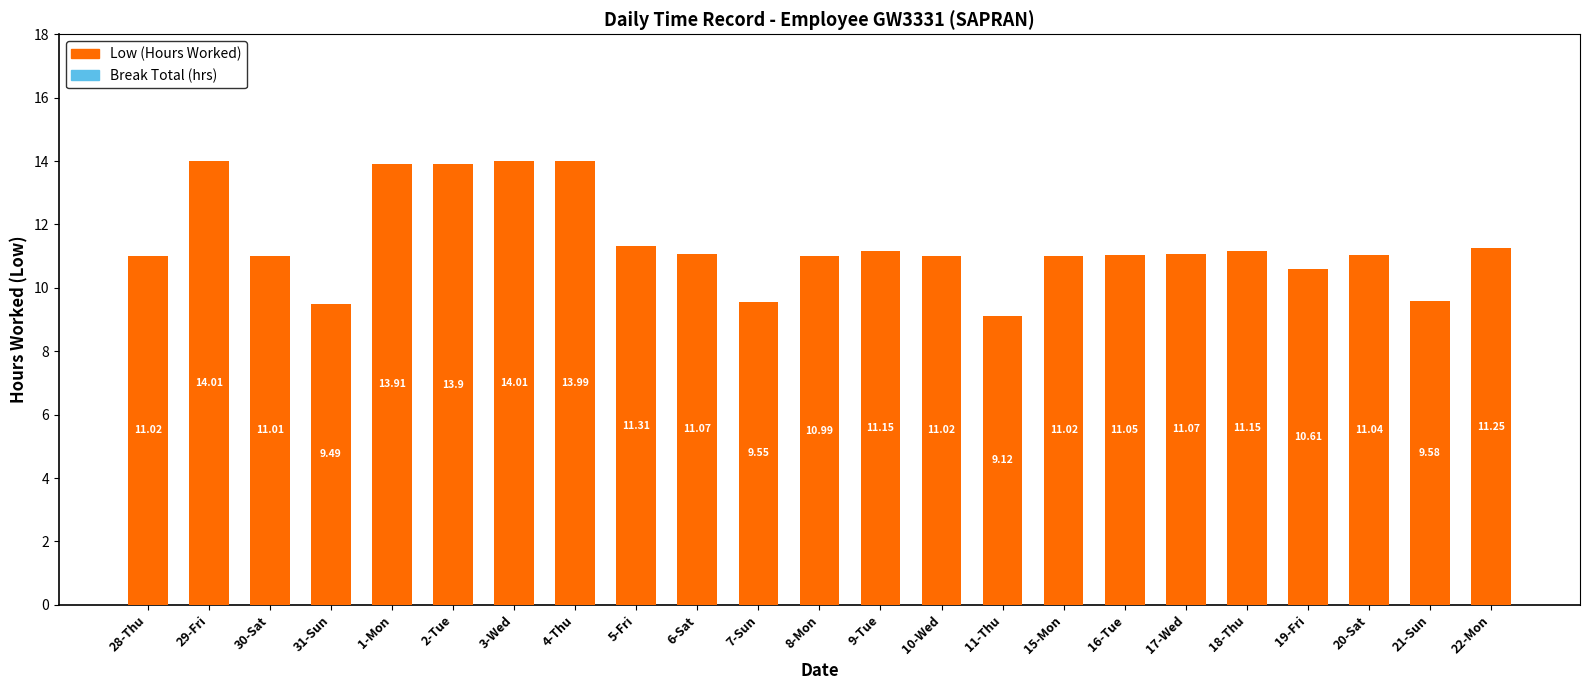

What is the label of the 4th bar from the right?

19-Fri